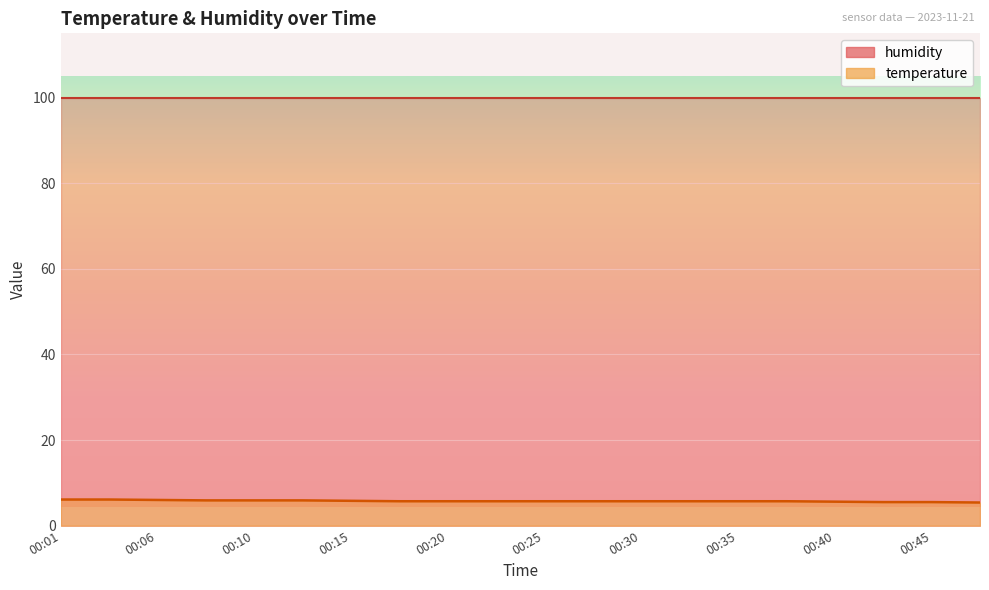

What is the sum of all values?

115.0